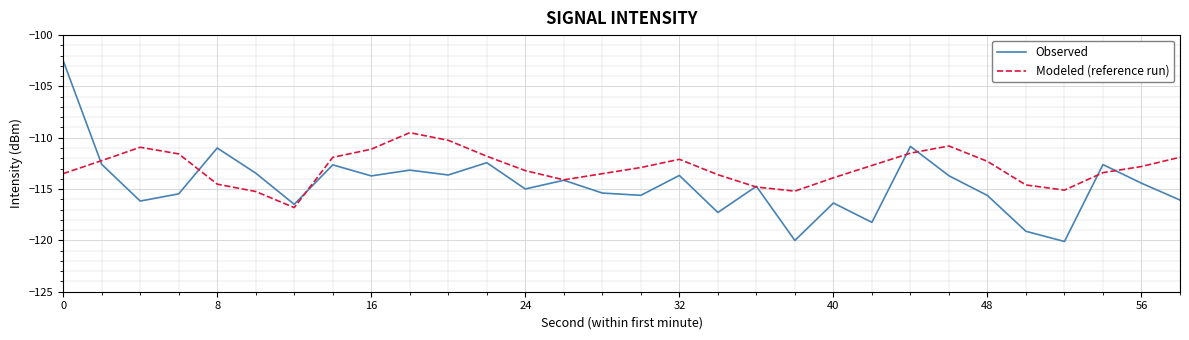

List the series in order of their overall mean, lowest first.

Observed, Modeled (reference run)